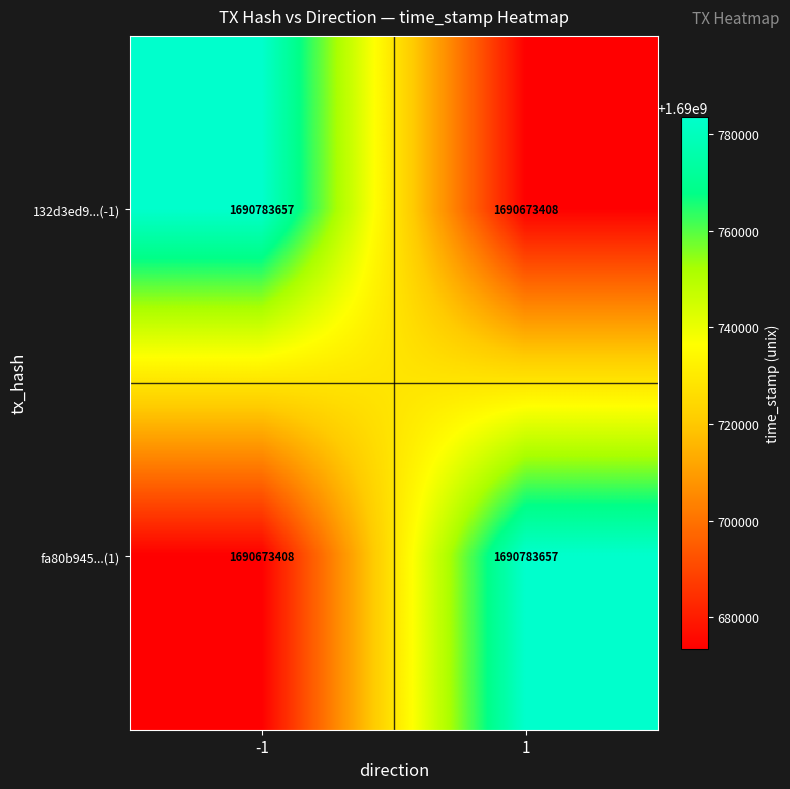

Count the number of data series in this chart.

2